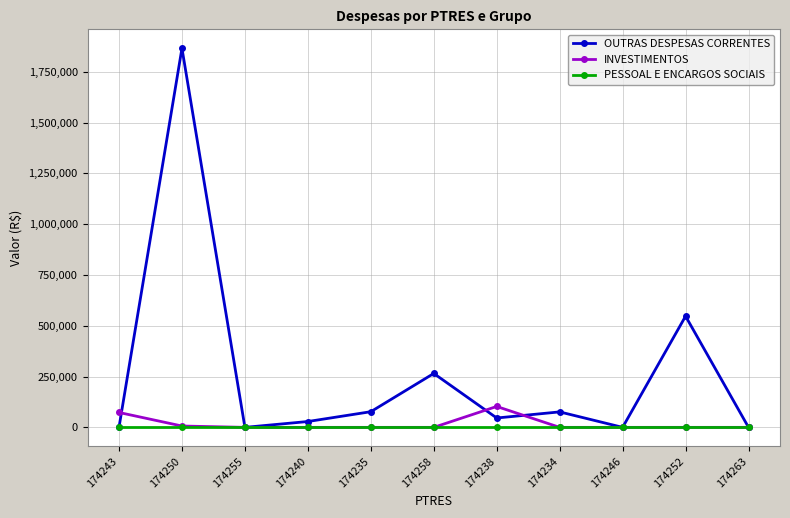

Which series has the largest total across all categories?

OUTRAS DESPESAS CORRENTES